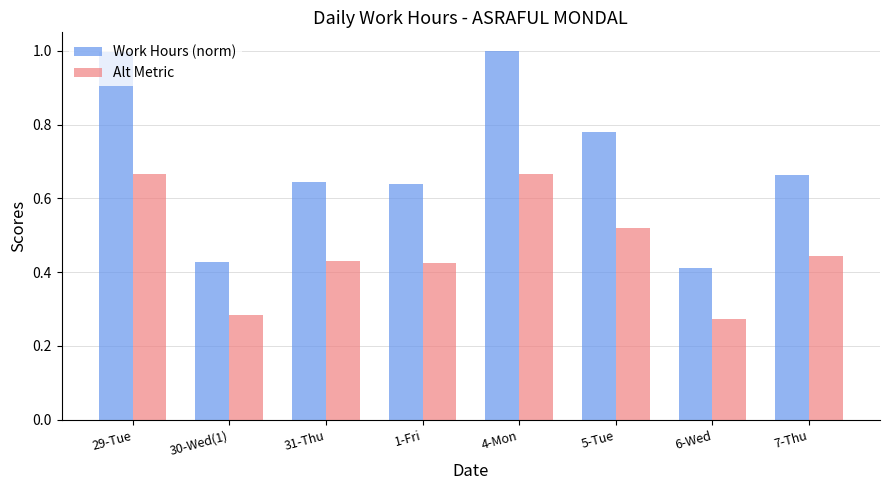

Where is Alt Metric nearest to the value 0?

6-Wed